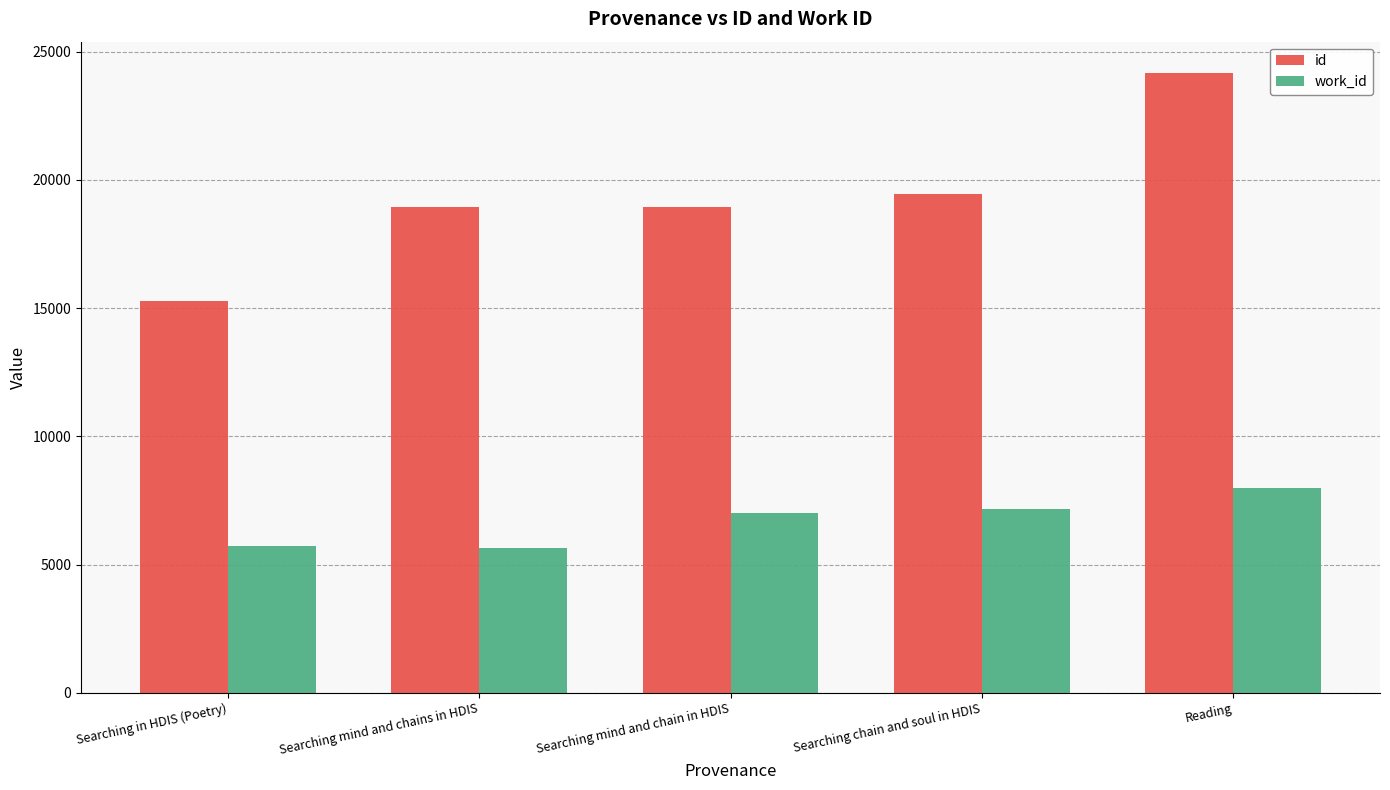

List the series in order of their overall mean, lowest first.

work_id, id